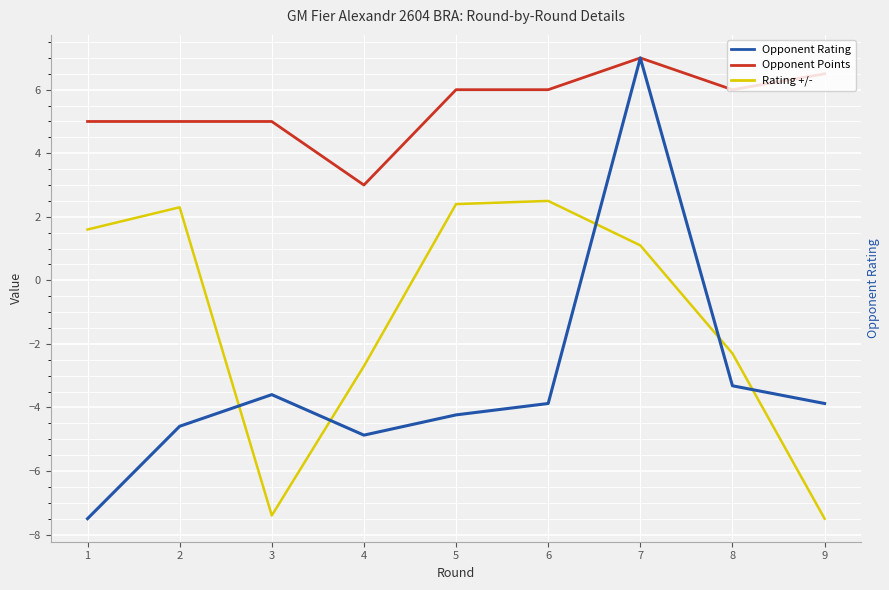

Between 7 and 6, which is larger?

7